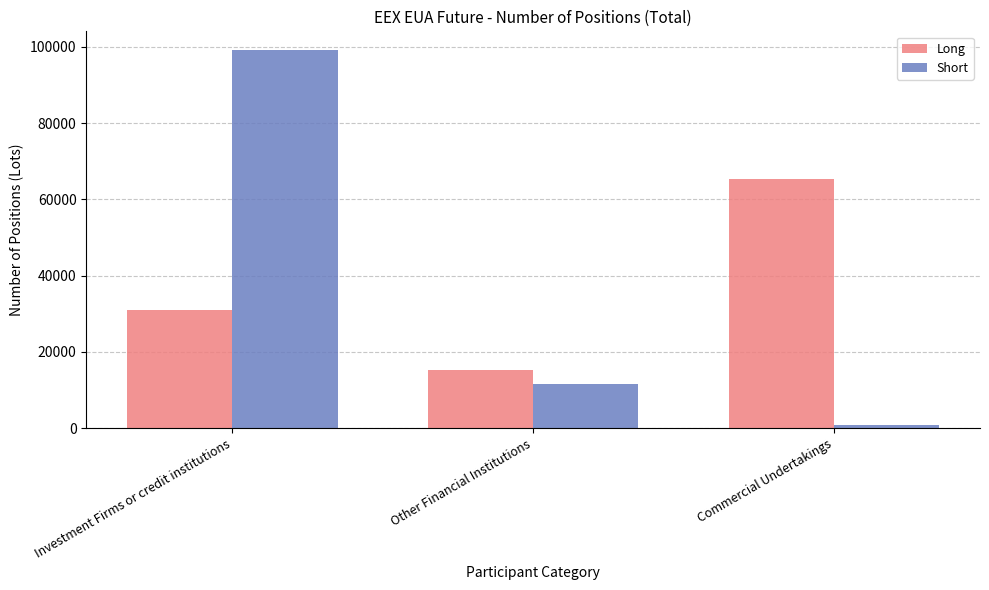

At which category is the sum across all series the highest?

Investment Firms or credit institutions